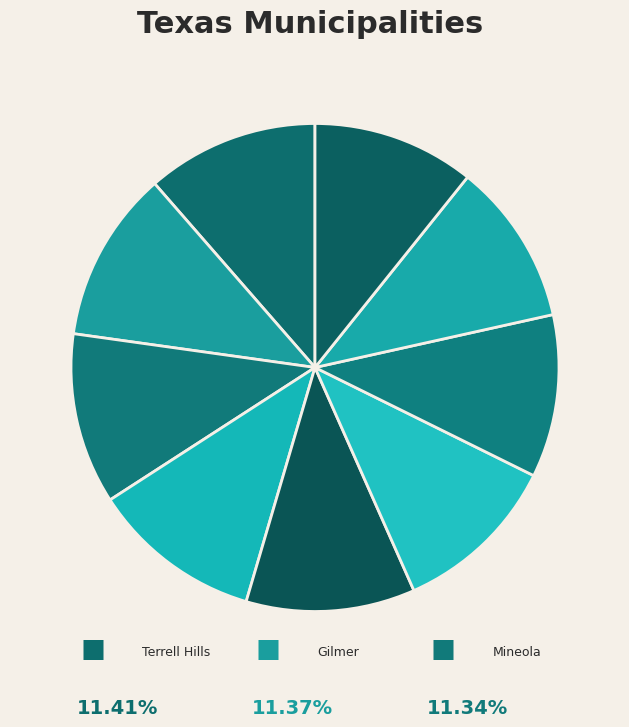

How many segments does this pie chart have?

9